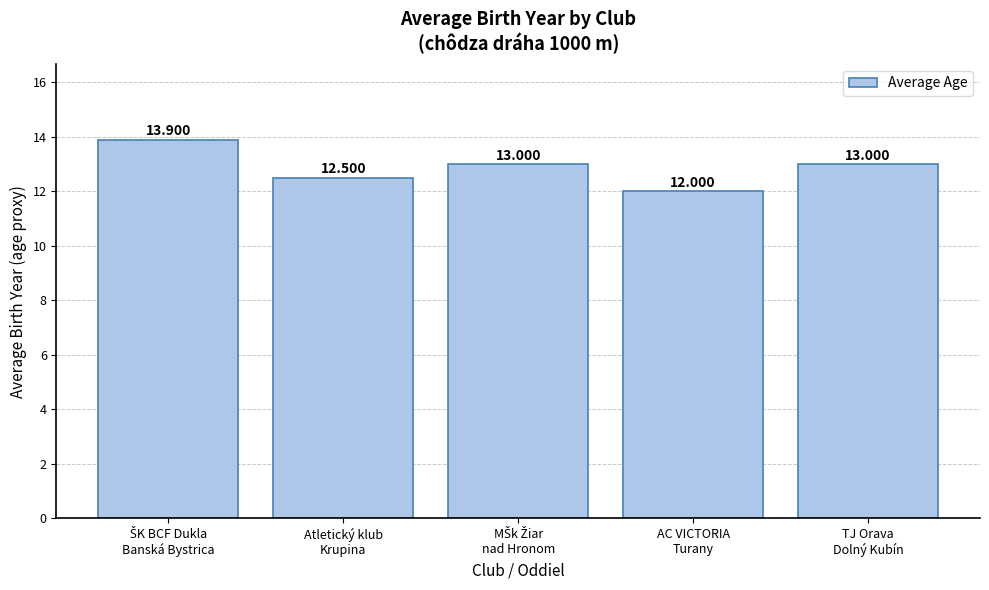

Approximately how many times larger is the value at AC VICTORIA
Turany compared to Atletický klub
Krupina?

1.0